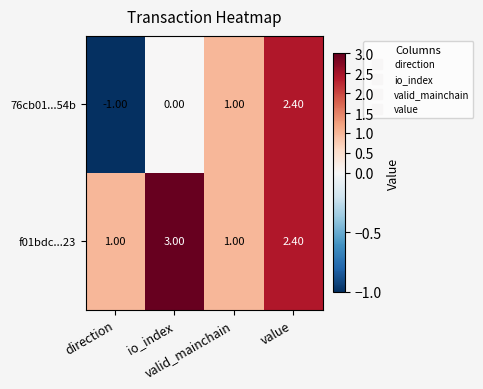

Which series has the largest range (max minus min)?

76cb01...54b